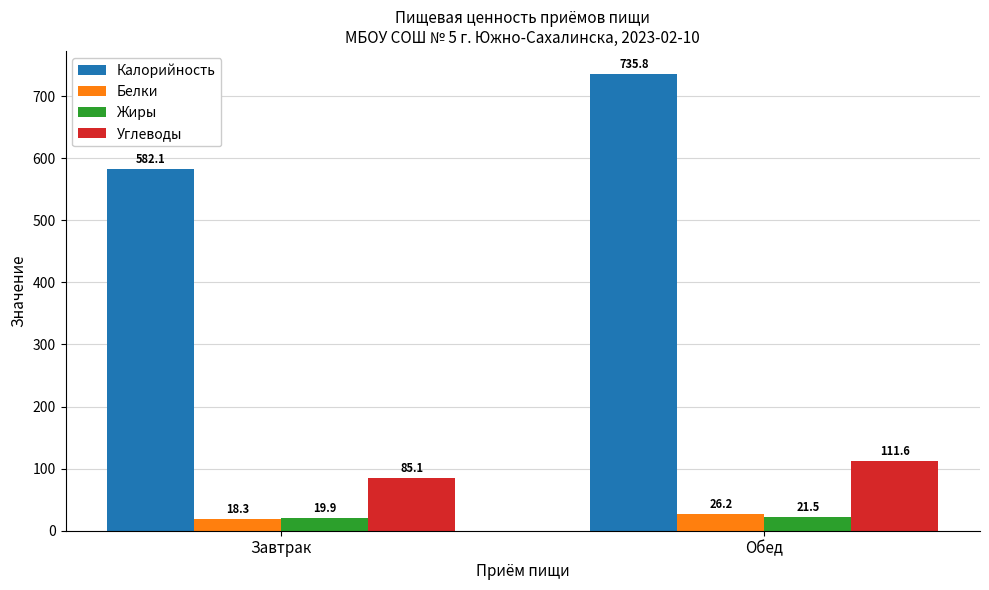

Reading left to right, extract all data points from this chart.

Калорийность: Завтрак=582.1	Обед=735.8
Белки: Завтрак=18.3	Обед=26.2
Жиры: Завтрак=19.9	Обед=21.5
Углеводы: Завтрак=85.1	Обед=111.6